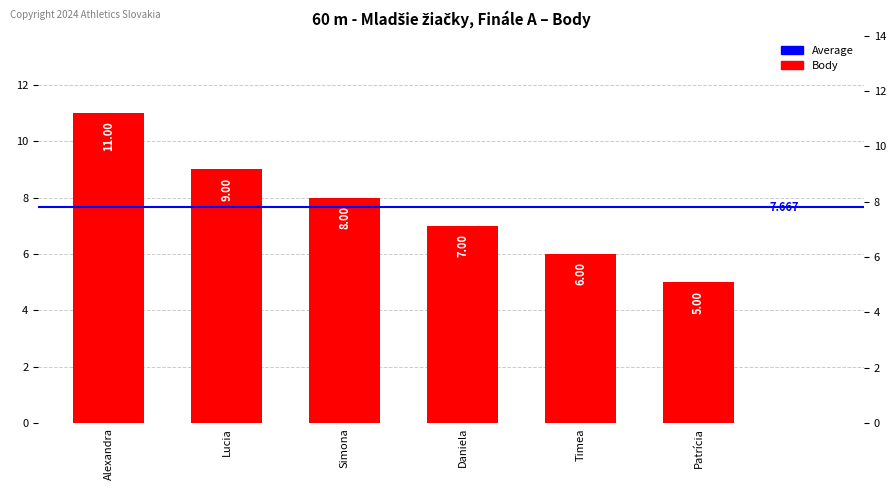

What is the difference between the maximum and second lowest values?

5